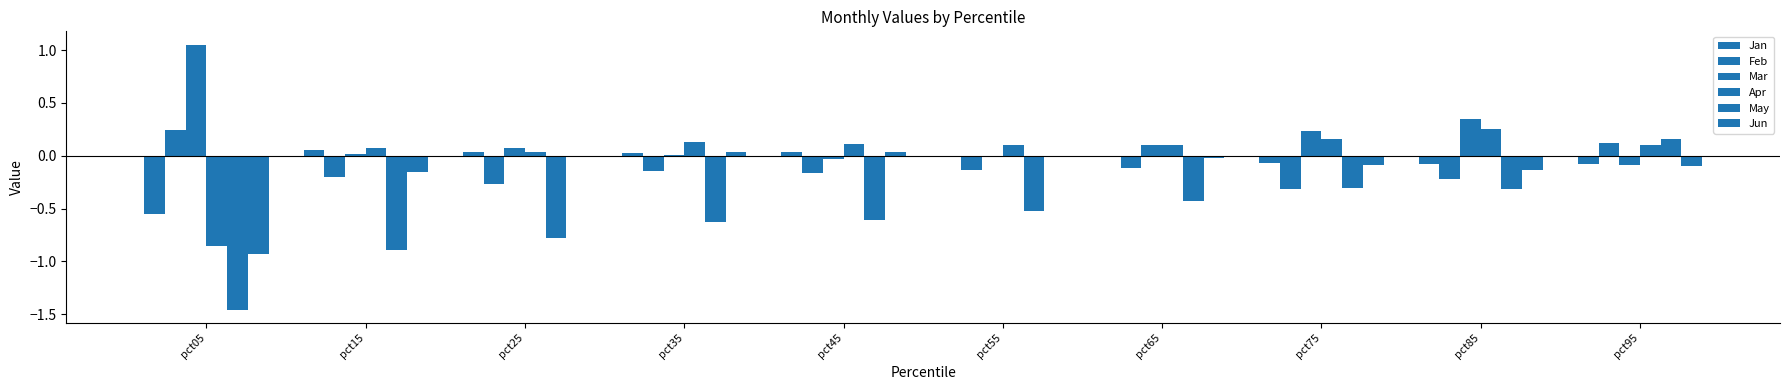

Reading right to left, extract all data points from this chart.

Jan: pct95=-0.1	pct85=-0.1	pct75=-0.1	pct65=-0.0	pct55=-0.0	pct45=0.0	pct35=0.0	pct25=0.0	pct15=0.1	pct05=-0.6
Feb: pct95=0.1	pct85=-0.2	pct75=-0.3	pct65=-0.1	pct55=-0.1	pct45=-0.2	pct35=-0.1	pct25=-0.3	pct15=-0.2	pct05=0.2
Mar: pct95=-0.1	pct85=0.3	pct75=0.2	pct65=0.1	pct55=-0.0	pct45=-0.0	pct35=0.0	pct25=0.1	pct15=0.0	pct05=1.1
Apr: pct95=0.1	pct85=0.3	pct75=0.2	pct65=0.1	pct55=0.1	pct45=0.1	pct35=0.1	pct25=0.0	pct15=0.1	pct05=-0.9
May: pct95=0.2	pct85=-0.3	pct75=-0.3	pct65=-0.4	pct55=-0.5	pct45=-0.6	pct35=-0.6	pct25=-0.8	pct15=-0.9	pct05=-1.5
Jun: pct95=-0.1	pct85=-0.1	pct75=-0.1	pct65=-0.0	pct55=-0.0	pct45=0.0	pct35=0.0	pct25=-0.0	pct15=-0.2	pct05=-0.9